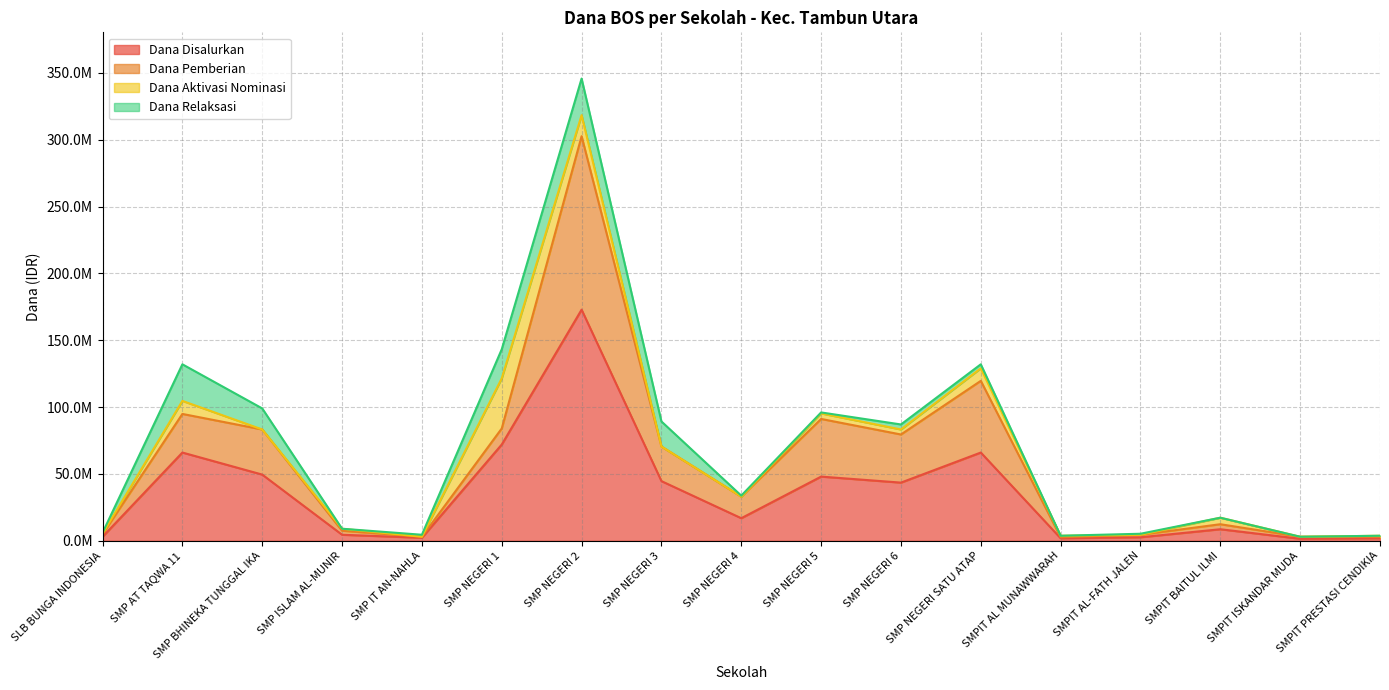

Where is Dana Aktivasi Nominasi nearest to the value 18750000?

SMP NEGERI 2